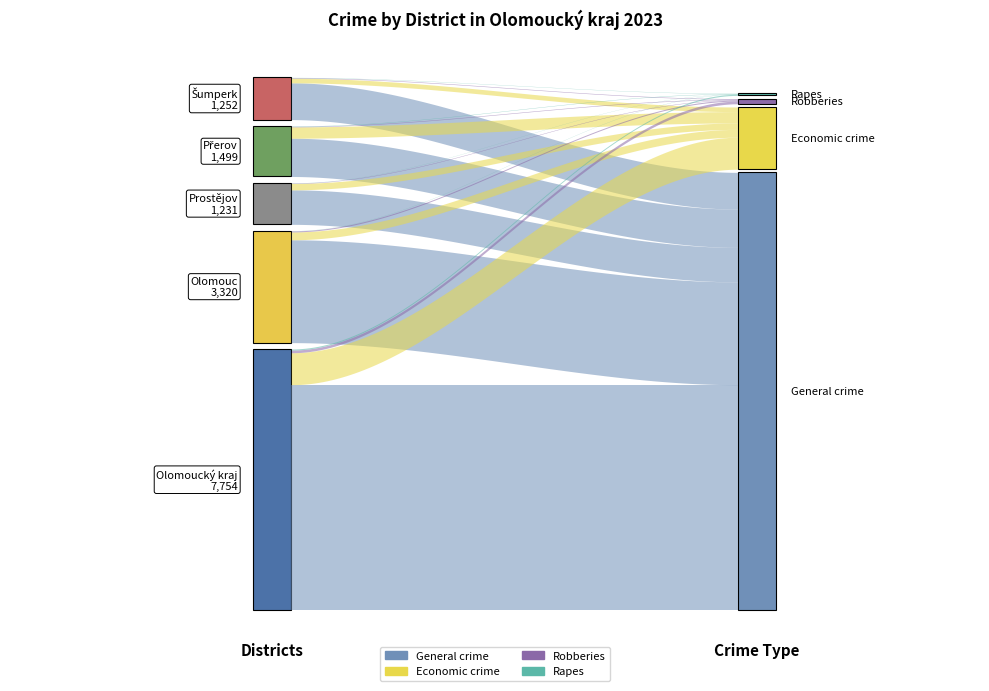

Between Šumperk and Olomouc, which is larger?

Olomouc